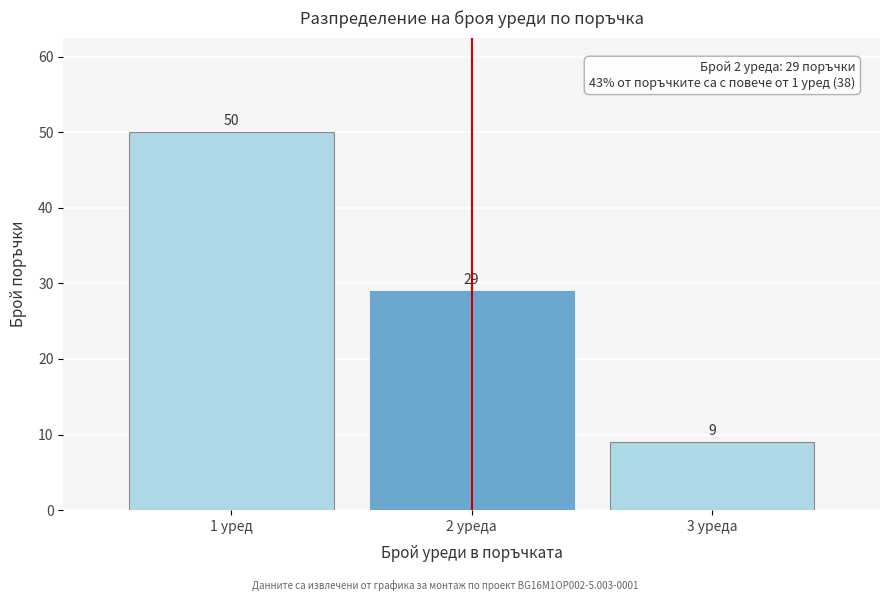

Reading left to right, extract all data points from this chart.

50	29	9